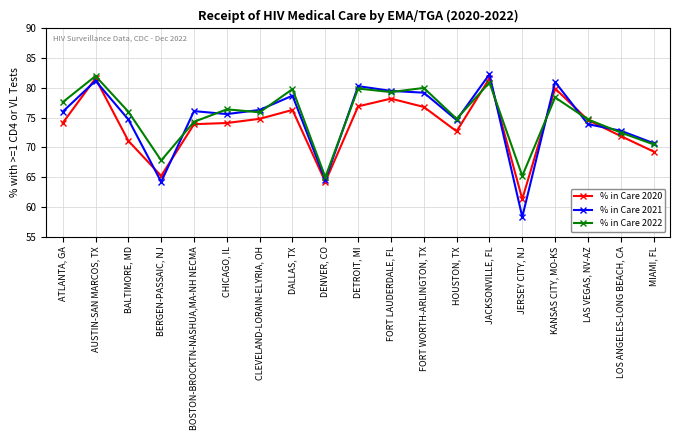

List the labels in order of % in Care 2022 value, smallest first.

DENVER, CO, JERSEY CITY, NJ, BERGEN-PASSAIC, NJ, MIAMI, FL, LOS ANGELES-LONG BEACH, CA, BOSTON-BROCKTN-NASHUA,MA-NH NECMA, LAS VEGAS, NV-AZ, HOUSTON, TX, CLEVELAND-LORAIN-ELYRIA, OH, BALTIMORE, MD, CHICAGO, IL, ATLANTA, GA, KANSAS CITY, MO-KS, FORT LAUDERDALE, FL, DALLAS, TX, DETROIT, MI, FORT WORTH-ARLINGTON, TX, JACKSONVILLE, FL, AUSTIN-SAN MARCOS, TX